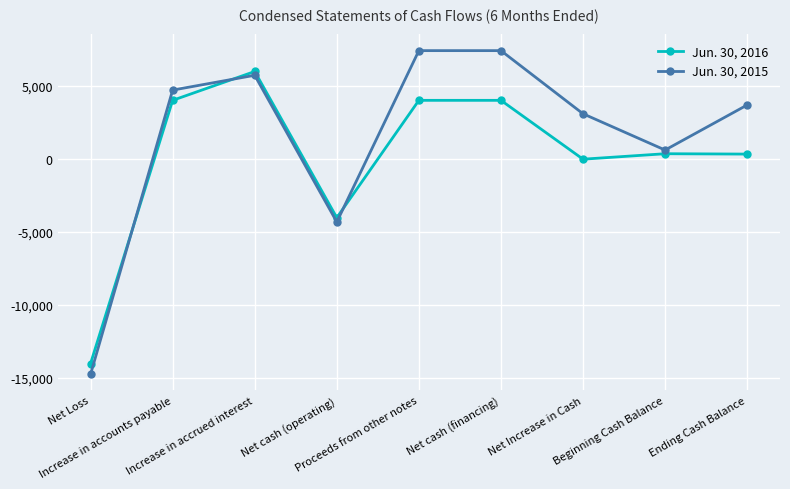

What is the greatest value displayed?

7400